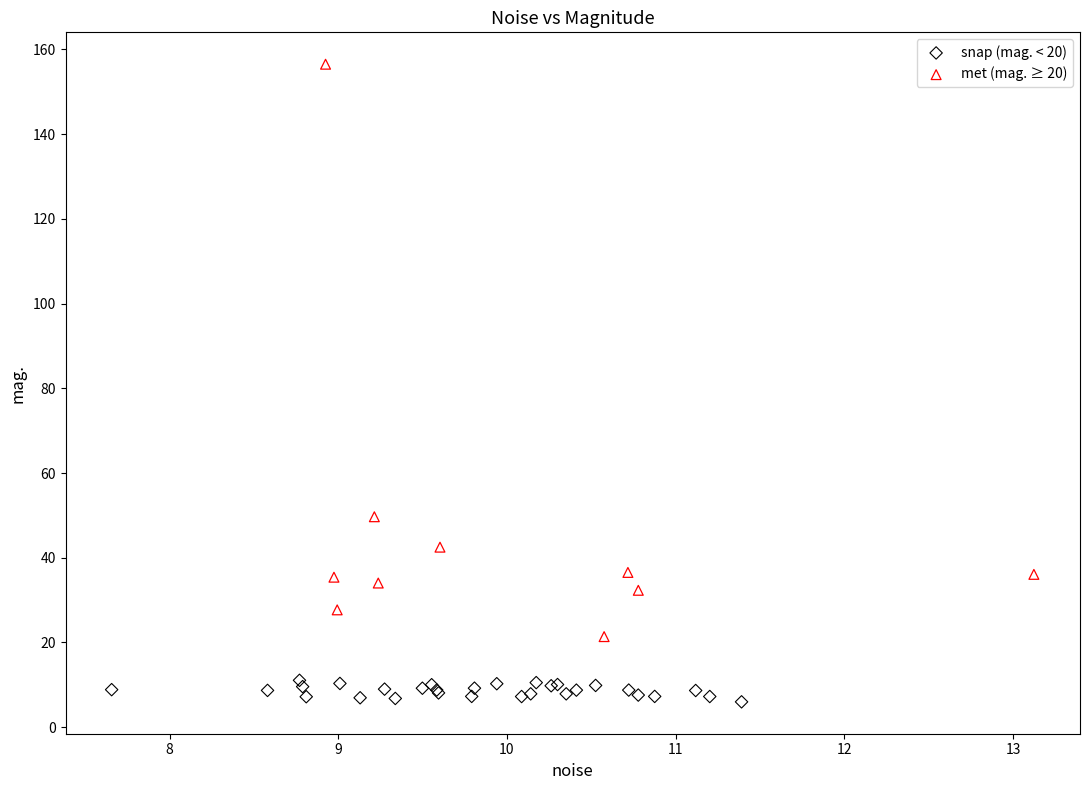

Which series reaches the maximum Y coordinate?

met (mag. ≥ 20)